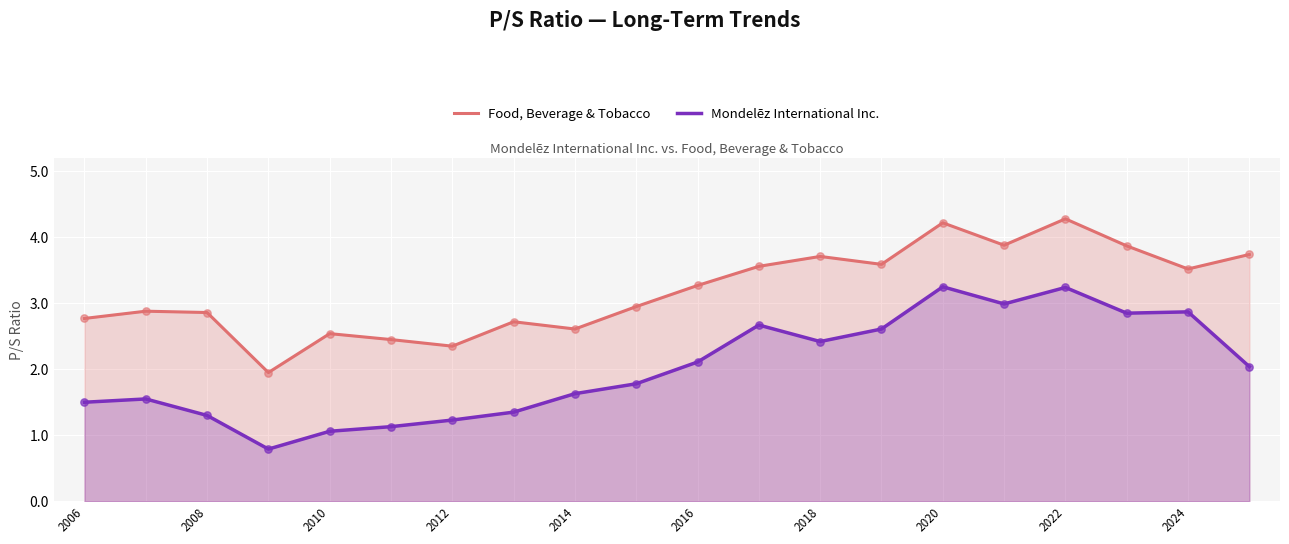

Which series contains the lowest Y value?

Mondelēz International Inc.